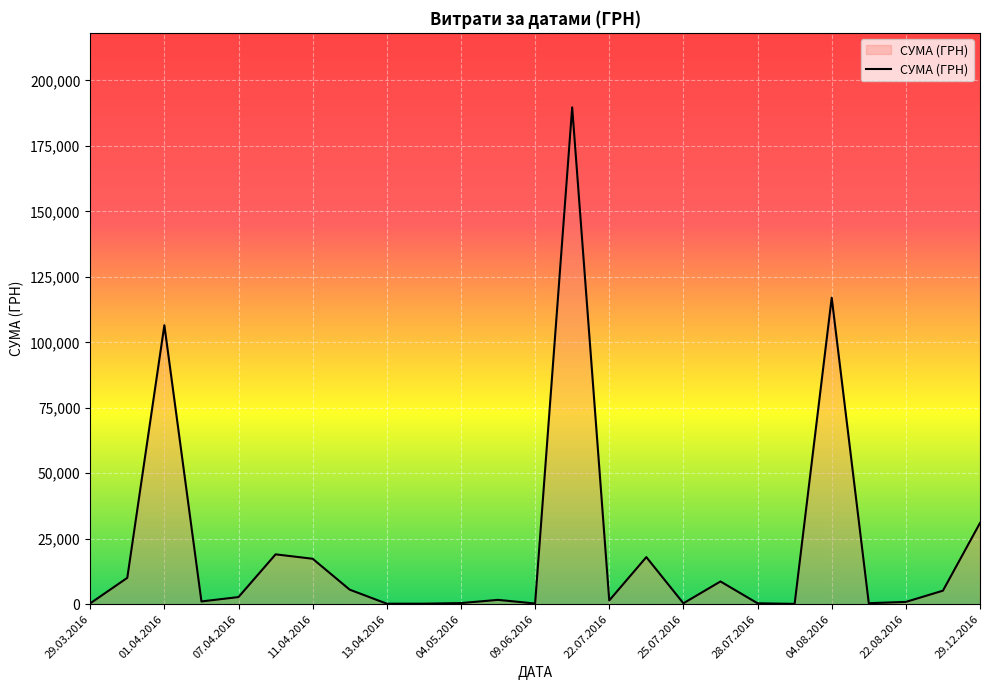

What is the maximum value shown in the chart?

189723.1